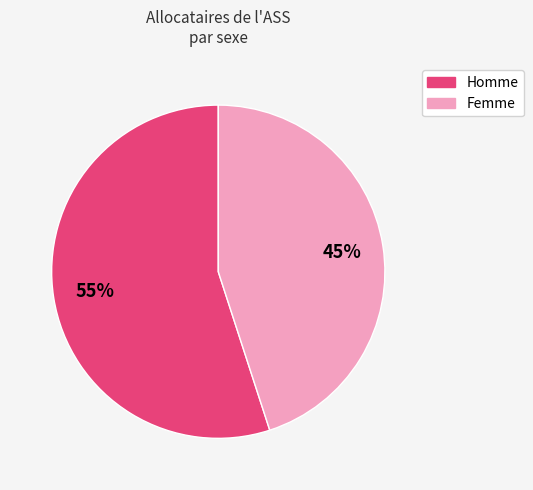

Combined, do Homme and Femme account for over 50%?

Yes